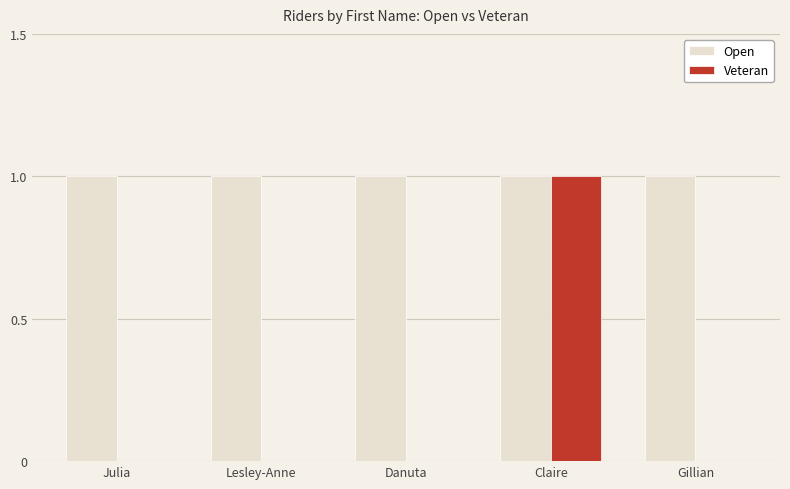

Is the value of Veteran at Lesley-Anne greater than the value of Open at Lesley-Anne?

No